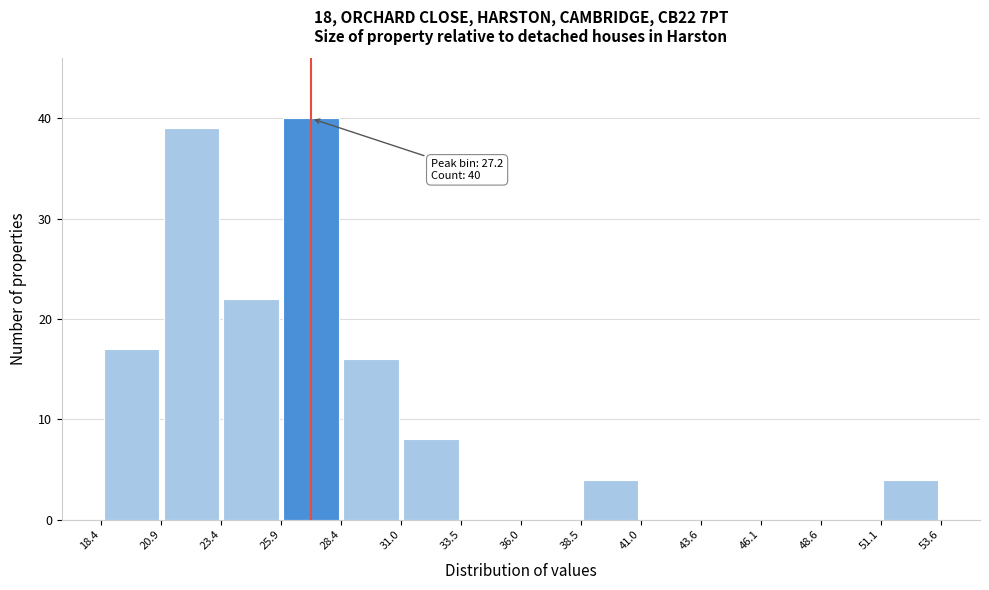

Over which range of the x-axis is the bar tallest?

25.9 to 28.4